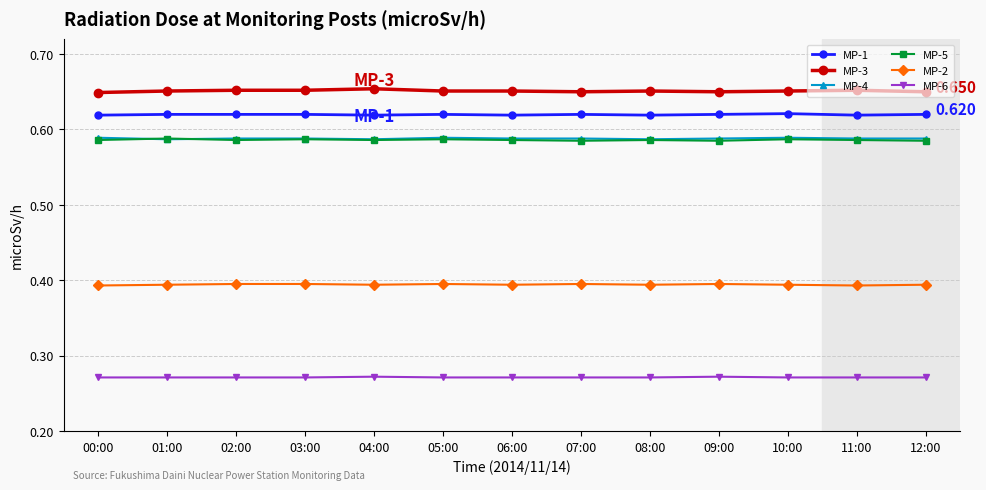

True or false: MP-1 and MP-2 cross at least once.

False